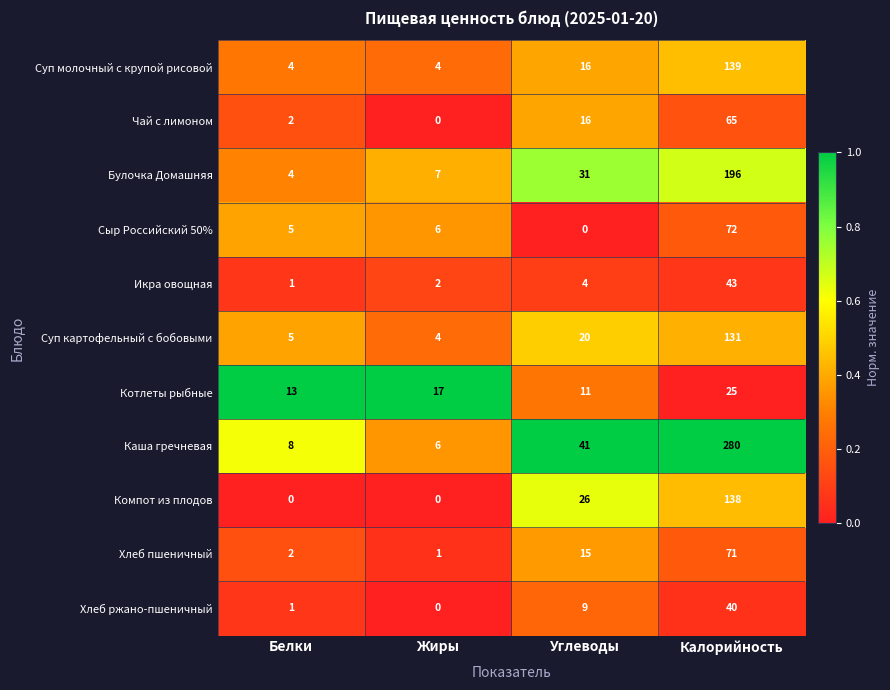

Which series has the widest spread of values?

Каша гречневая